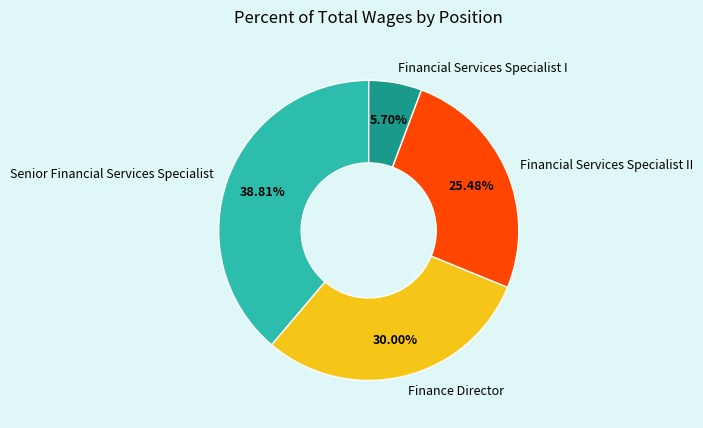

What is the largest slice in the pie chart?

Senior Financial Services Specialist